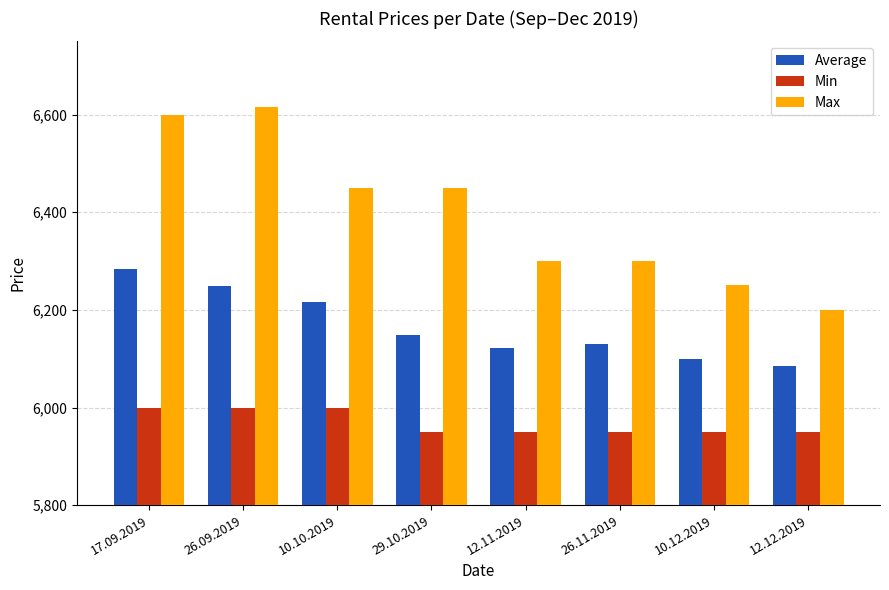

What position from the right is 26.09.2019?

7